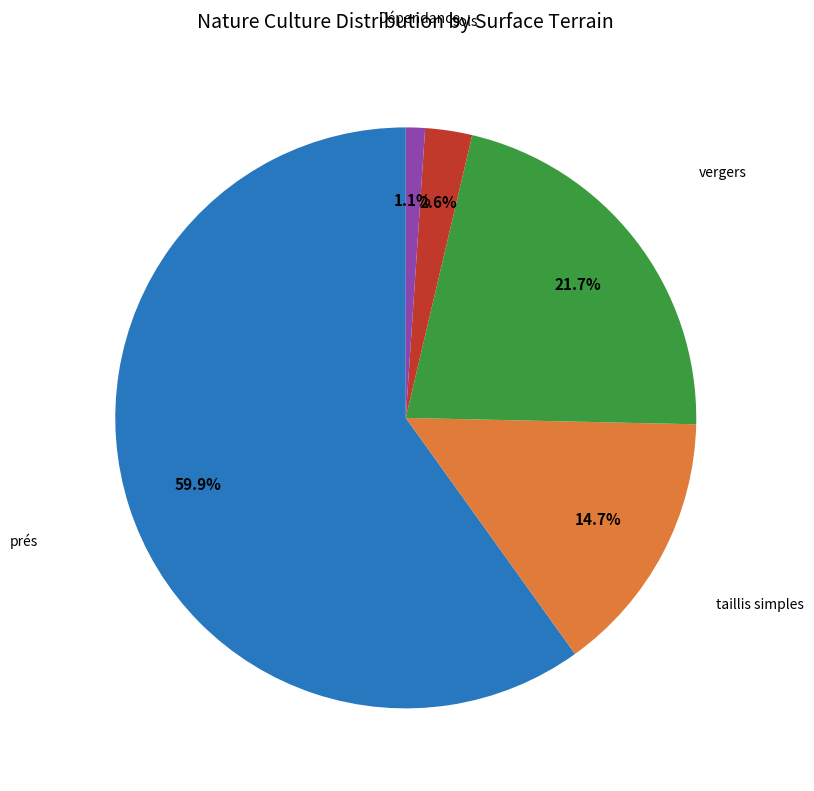

Does Dépendance account for over 50% of the chart?

No